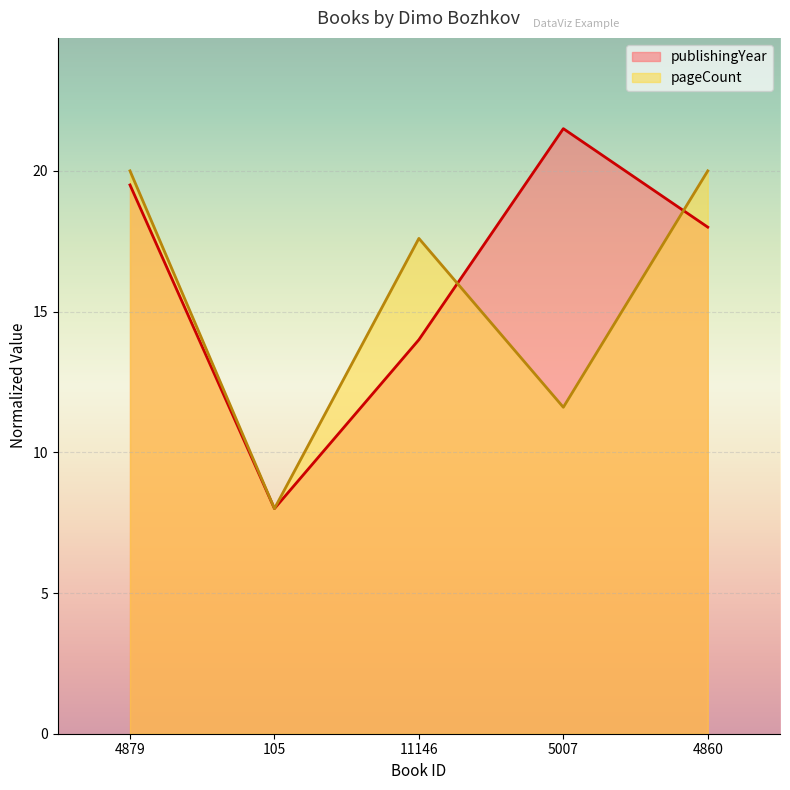

Read the publishingYear value at 4860.

18.0